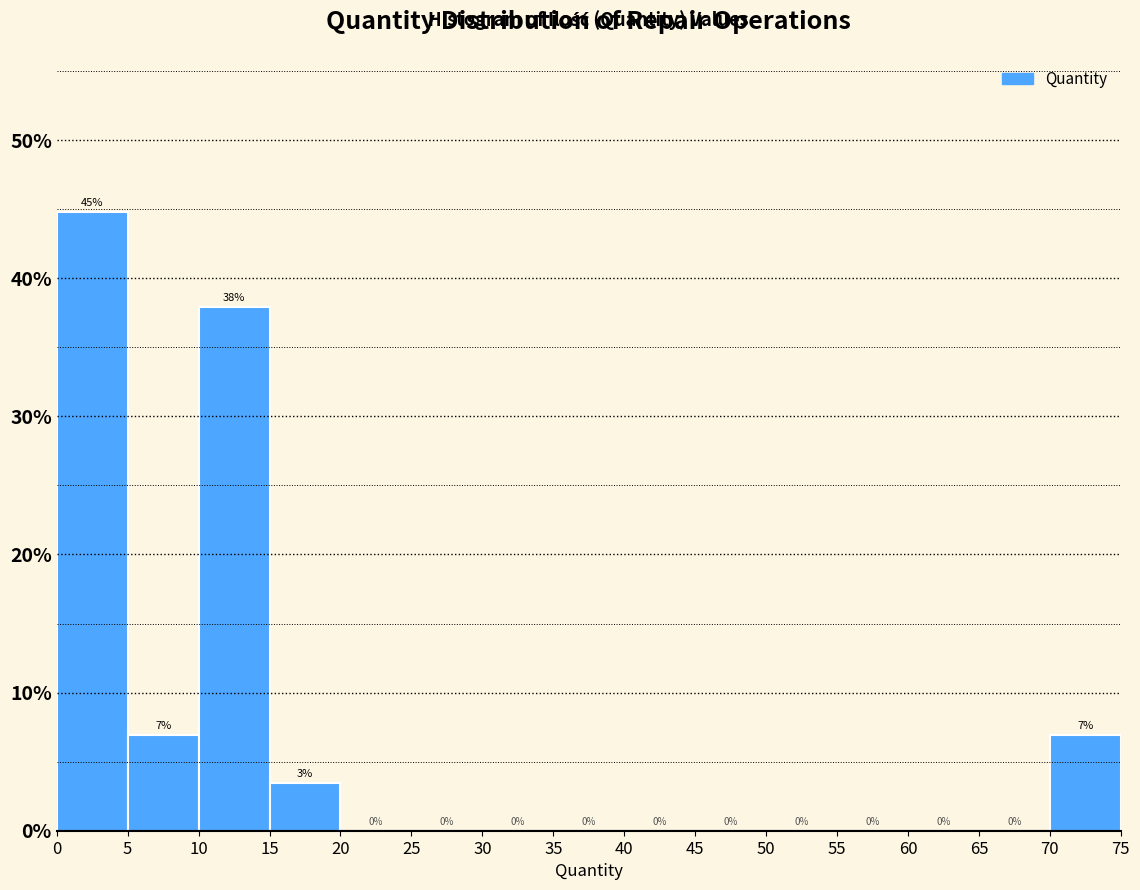

Over which range of the x-axis is the bar tallest?

0 to 5